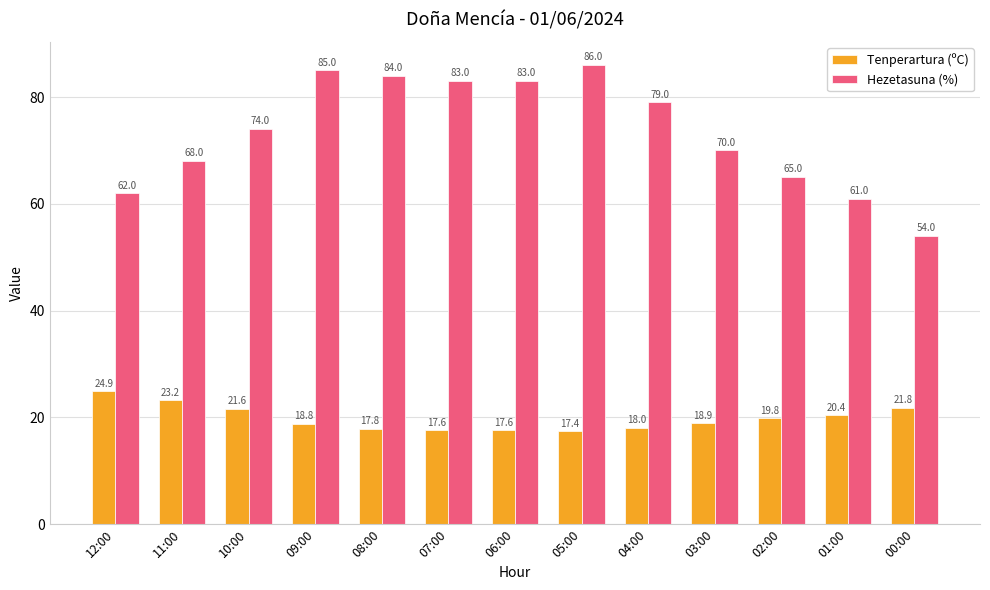

The value of Tenperartura (ºC) at 06:00 is 17.6. True or false?

True